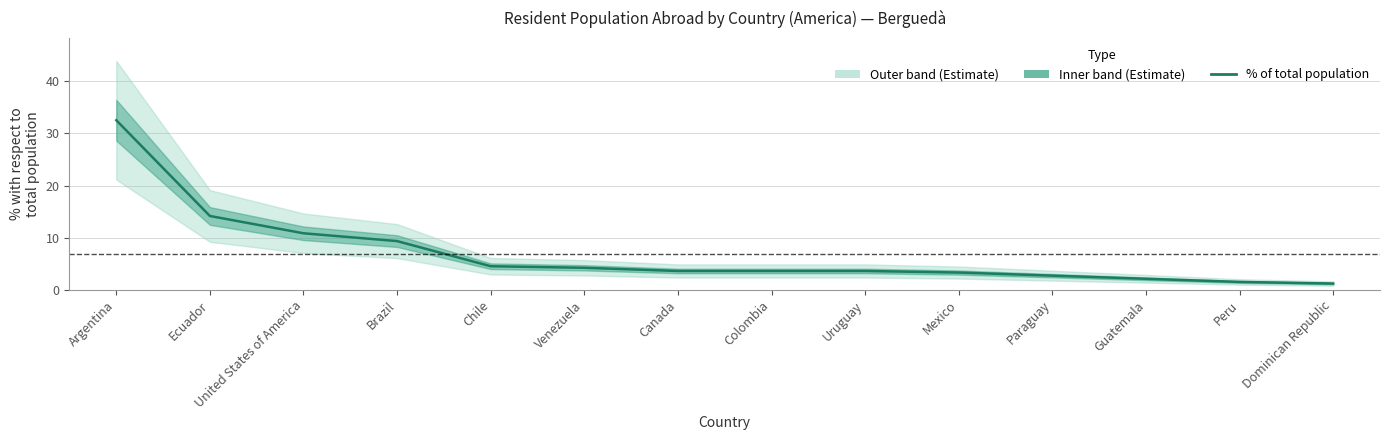

Which has a higher value, United States of America or Paraguay?

United States of America